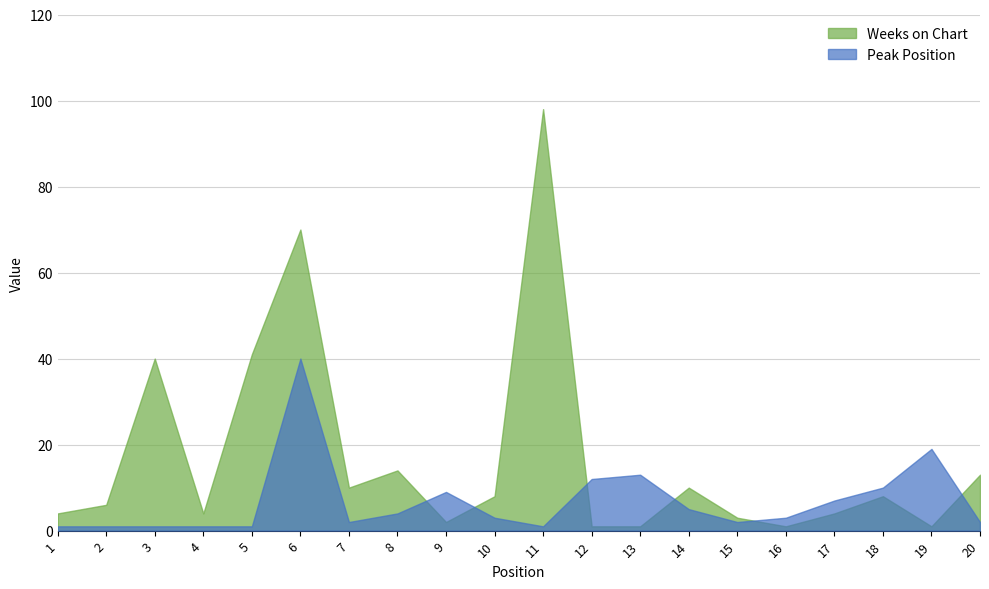

What is the difference between the maximum and minimum values in the Weeks on Chart series?

97